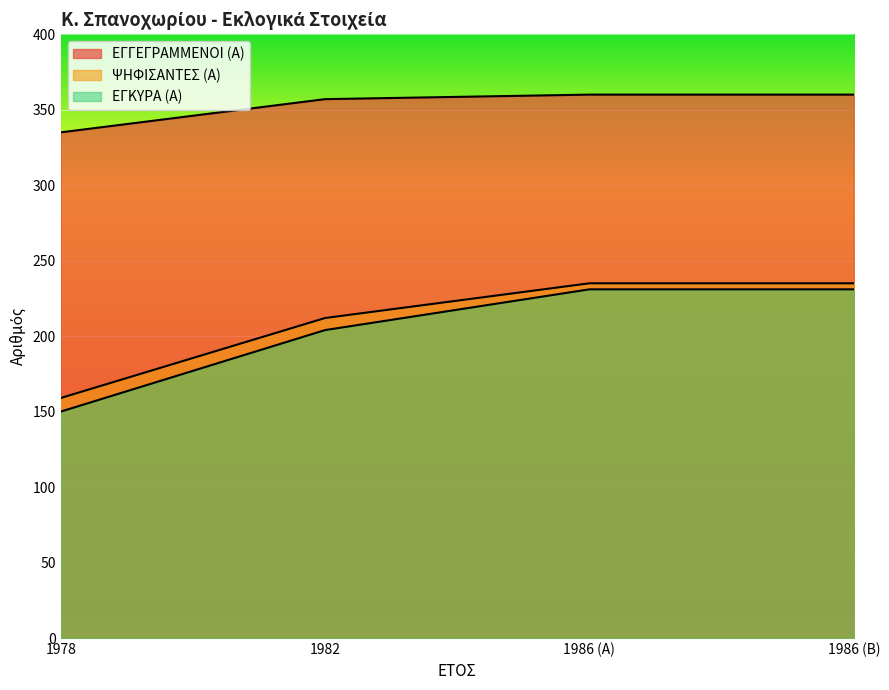

What is the difference between the maximum and second lowest values in the ΕΓΓΕΓΡΑΜΜΕΝΟΙ (Α) series?

3